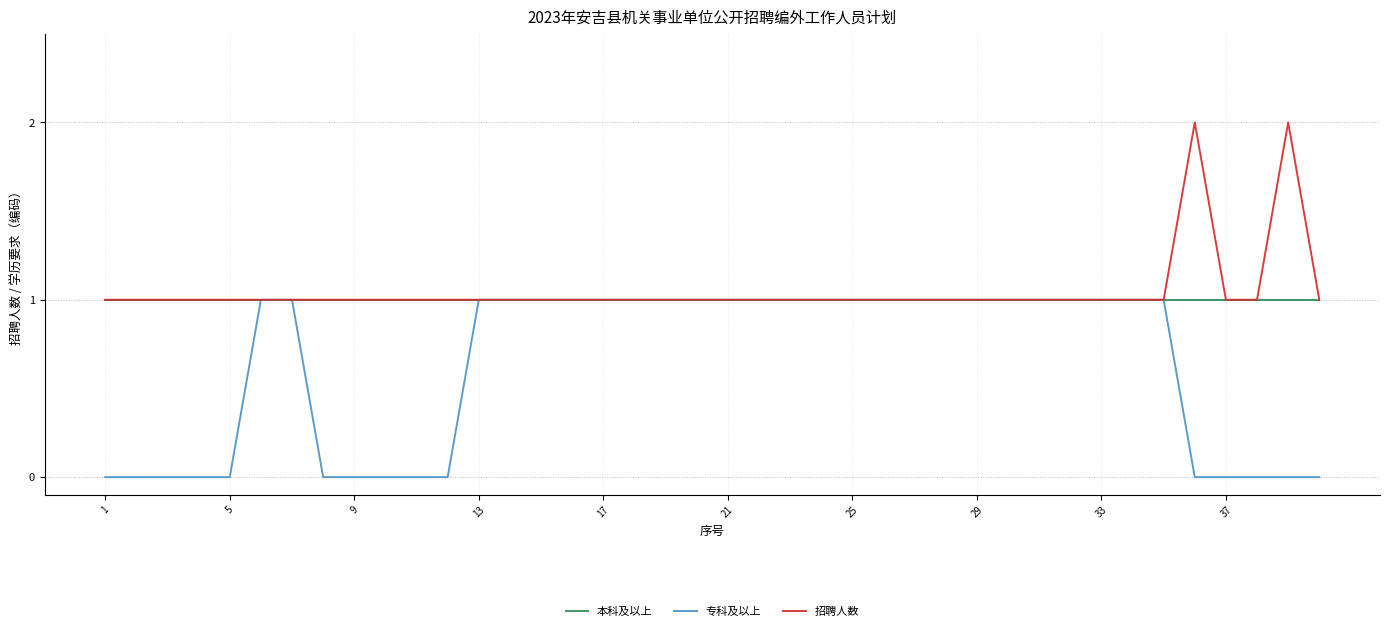

At how many categories does at least one series exceed 0?

40